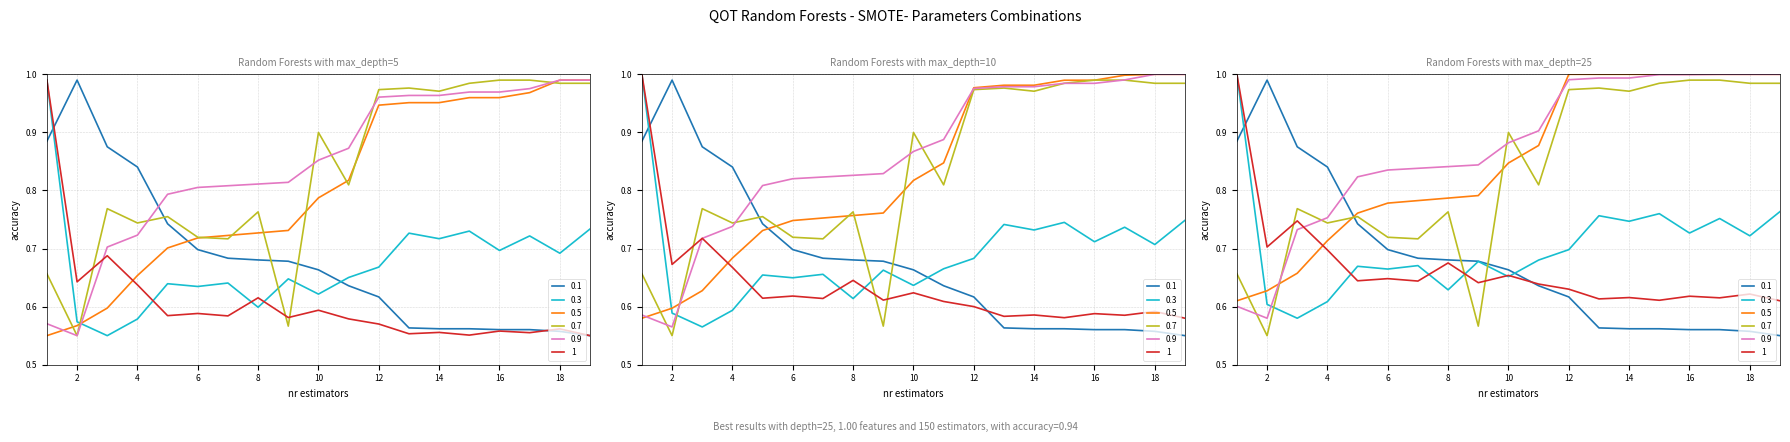

What is the difference between the 0.1 values at 3 and 6?

0.2